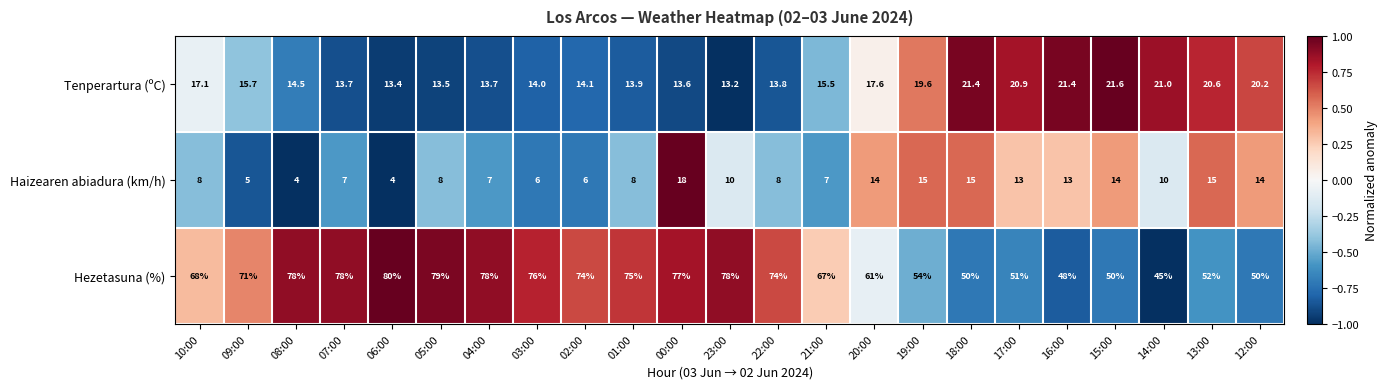

Where does the Tenperartura (ºC) series first go above 15?

10:00